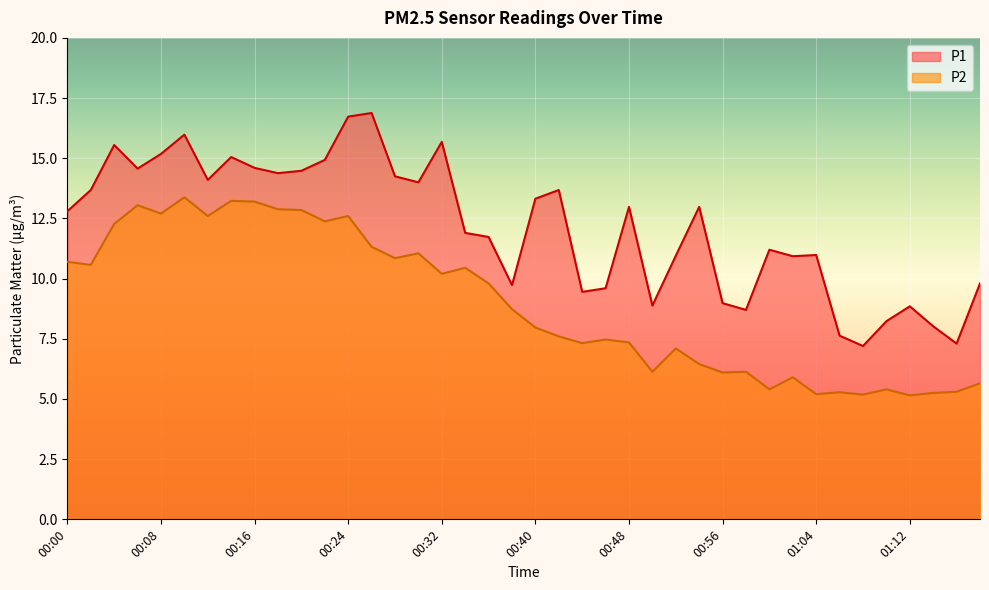

Reading left to right, transcribe all the data shown in this chart.

P1: 12.8	13.7	15.6	14.6	15.2	16.0	14.1	15.1	14.6	14.4	14.5	14.9	16.7	16.9	14.2	14.0	15.7	11.9	11.7	9.7	13.3	13.7	9.4	9.6	13.0	8.9	10.9	13.0	9.0	8.7	11.2	10.9	11.0	7.6	7.2	8.2	8.8	8.0	7.3	9.8
P2: 10.7	10.6	12.3	13.1	12.7	13.4	12.6	13.2	13.2	12.9	12.8	12.4	12.6	11.3	10.8	11.1	10.2	10.4	9.8	8.7	8.0	7.6	7.3	7.5	7.3	6.1	7.1	6.5	6.1	6.1	5.4	5.9	5.2	5.3	5.2	5.4	5.2	5.2	5.3	5.7